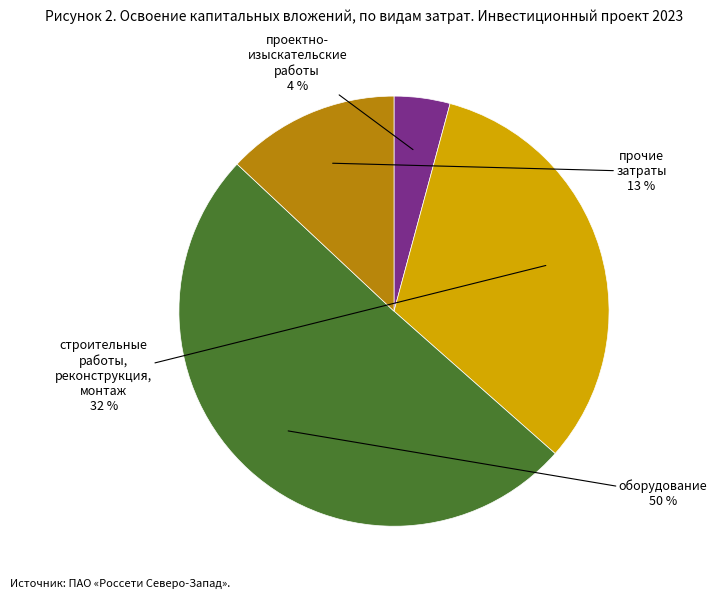

To the nearest percent, what percentage of the pie is прочие затраты?

13%